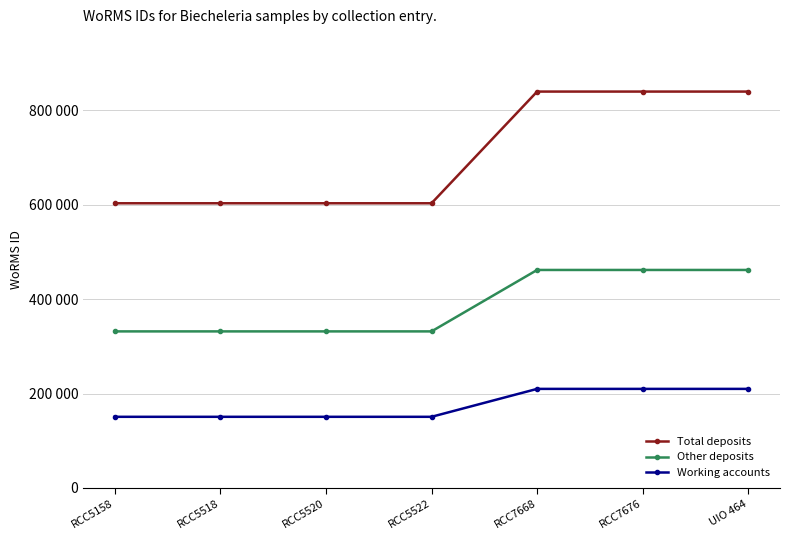

Reading left to right, extract all data points from this chart.

Total deposits: RCC5158=603334.0	RCC5518=603334.0	RCC5520=603334.0	RCC5522=603334.0	RCC7668=840029.0	RCC7676=840029.0	UIO 464=840029.0
Other deposits: RCC5158=331833.7	RCC5518=331833.7	RCC5520=331833.7	RCC5522=331833.7	RCC7668=462016.0	RCC7676=462016.0	UIO 464=462016.0
Working accounts: RCC5158=150833.5	RCC5518=150833.5	RCC5520=150833.5	RCC5522=150833.5	RCC7668=210007.2	RCC7676=210007.2	UIO 464=210007.2